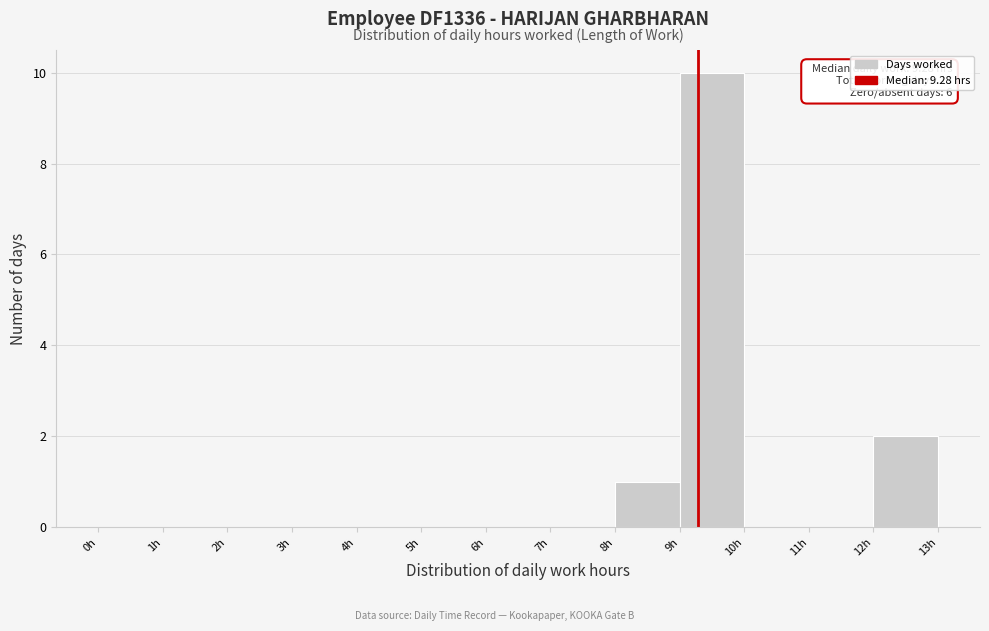

Over which range of the x-axis is the bar tallest?

9 to 10